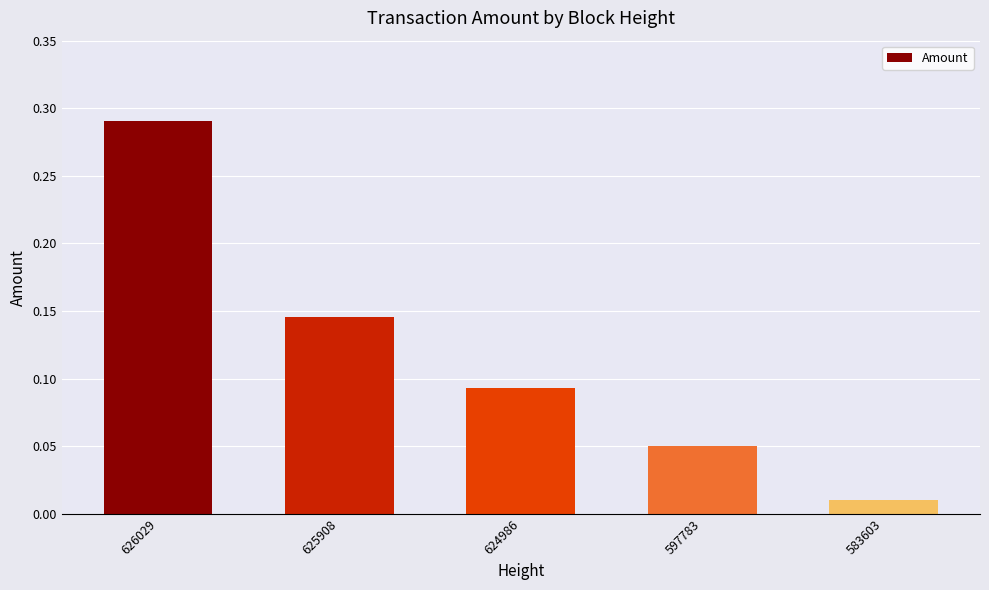

What is the change in value from 626029 to 597783?

-0.2